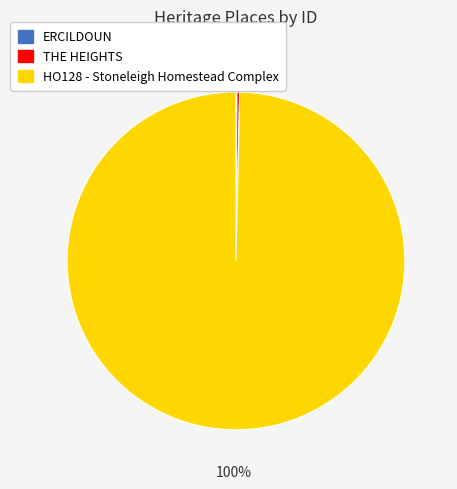

What is the largest slice in the pie chart?

HO128 - Stoneleigh Homestead Complex